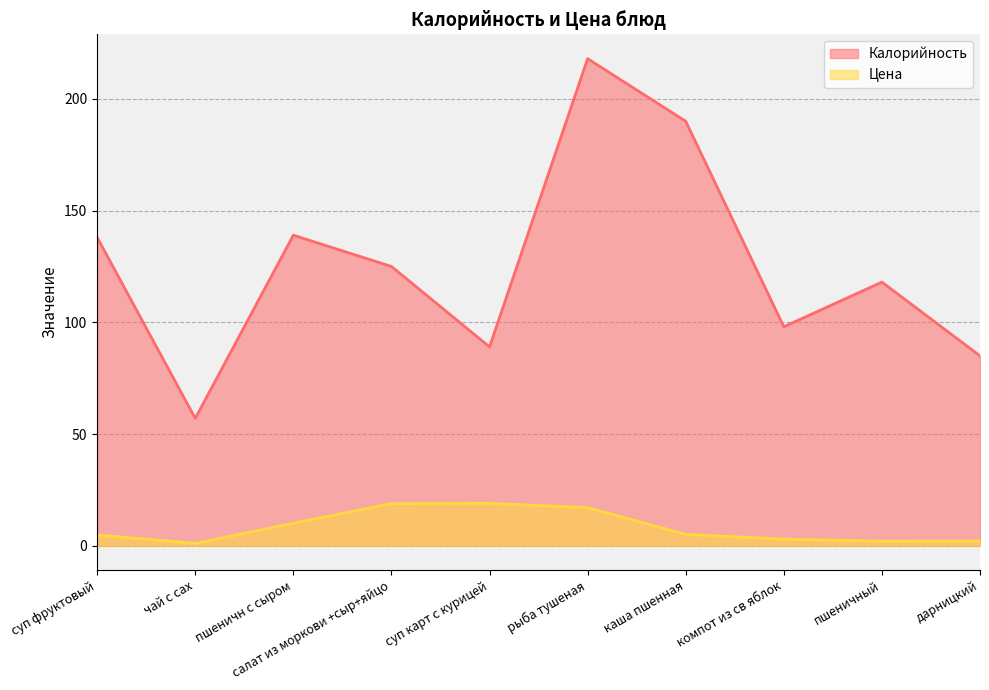

What position from the right is чай с сах?

9